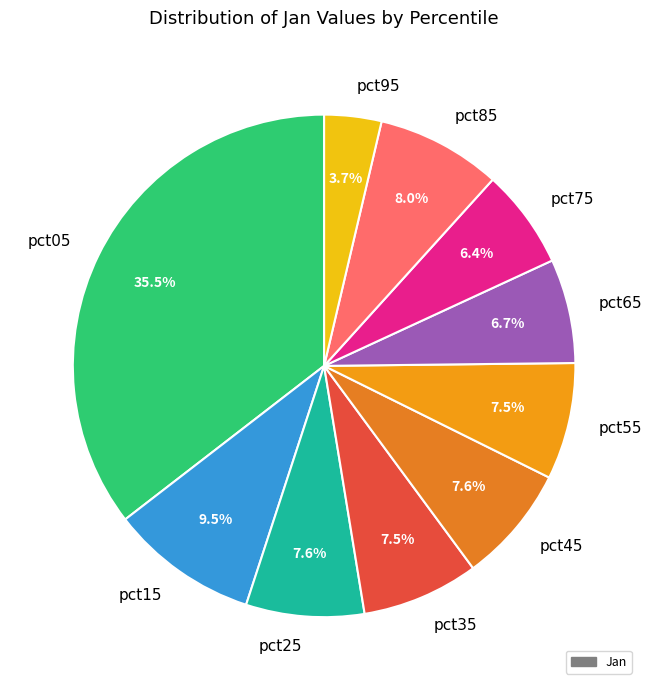

Which category has the biggest portion of the pie?

pct05